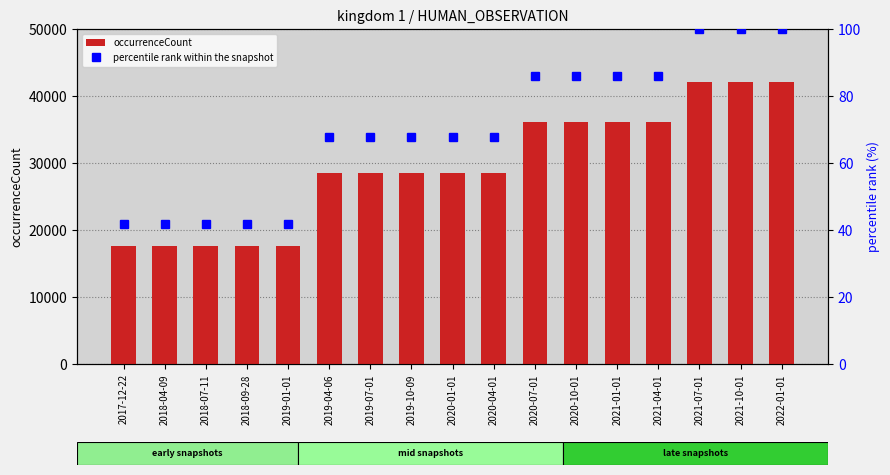

How many data points does each series have?

17